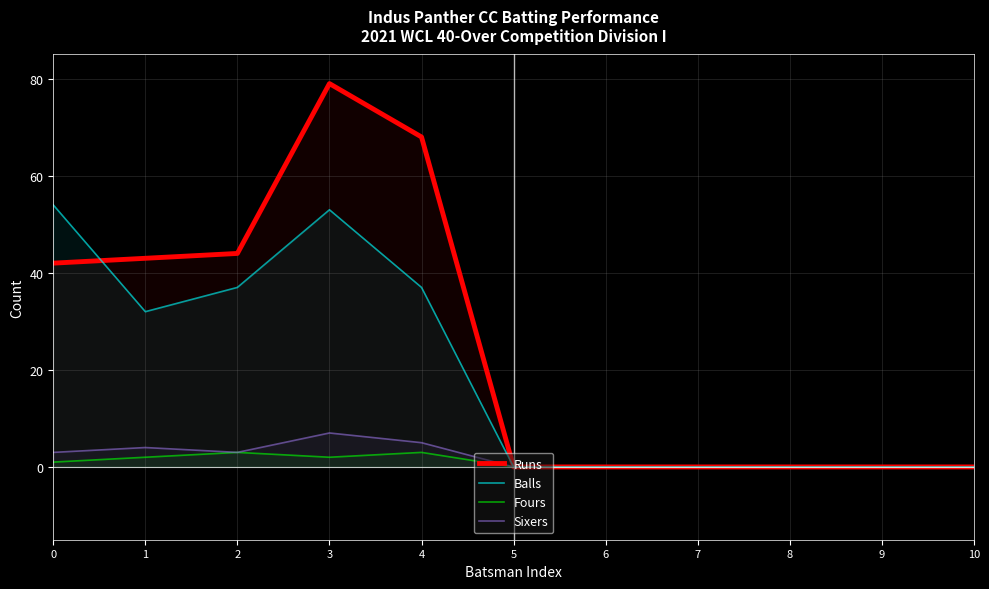

Reading left to right, what are all the values shown in this chart?

Runs: 0=42	1=43	2=44	3=79	4=68	5=0	6=0	7=0	8=0	9=0	10=0
Balls: 0=54	1=32	2=37	3=53	4=37	5=0	6=0	7=0	8=0	9=0	10=0
Fours: 0=1	1=2	2=3	3=2	4=3	5=0	6=0	7=0	8=0	9=0	10=0
Sixers: 0=3	1=4	2=3	3=7	4=5	5=0	6=0	7=0	8=0	9=0	10=0